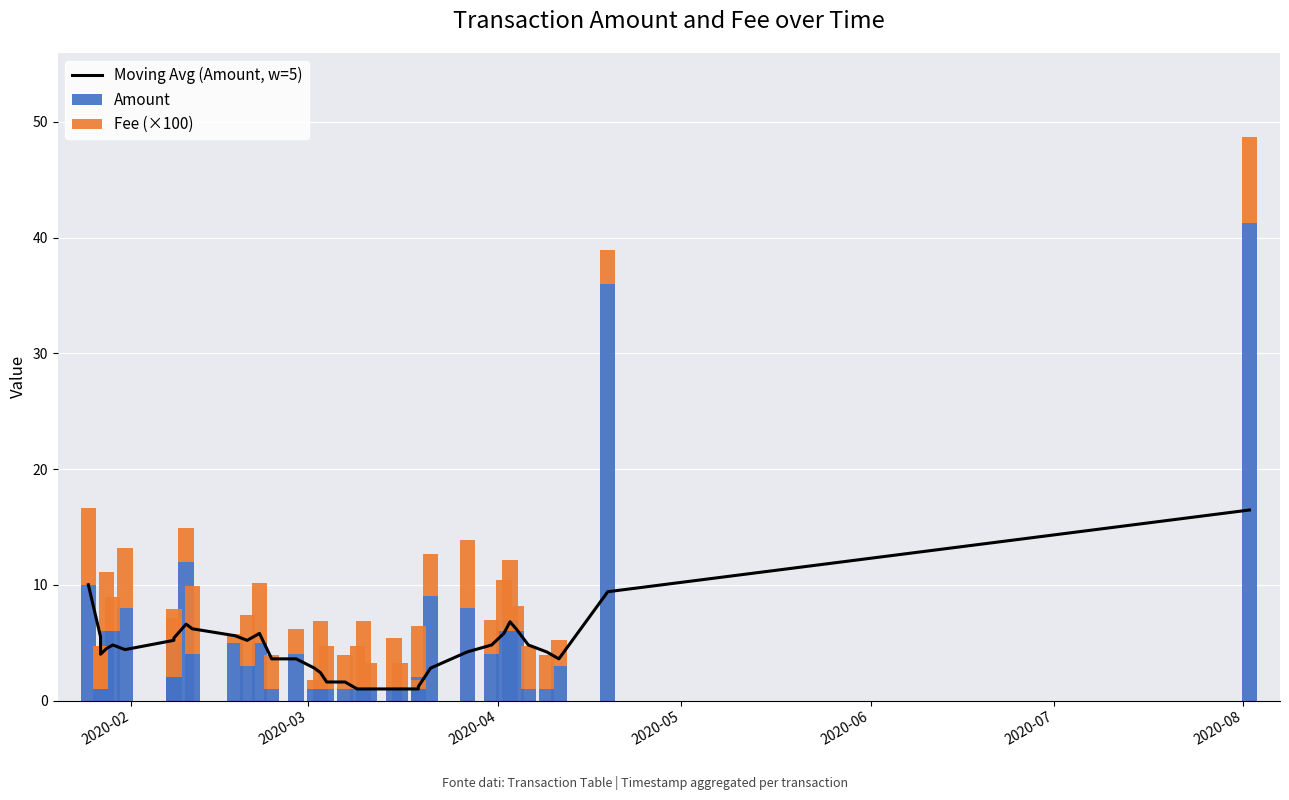

Where is Fee (×100) nearest to the value 4?

2020-03